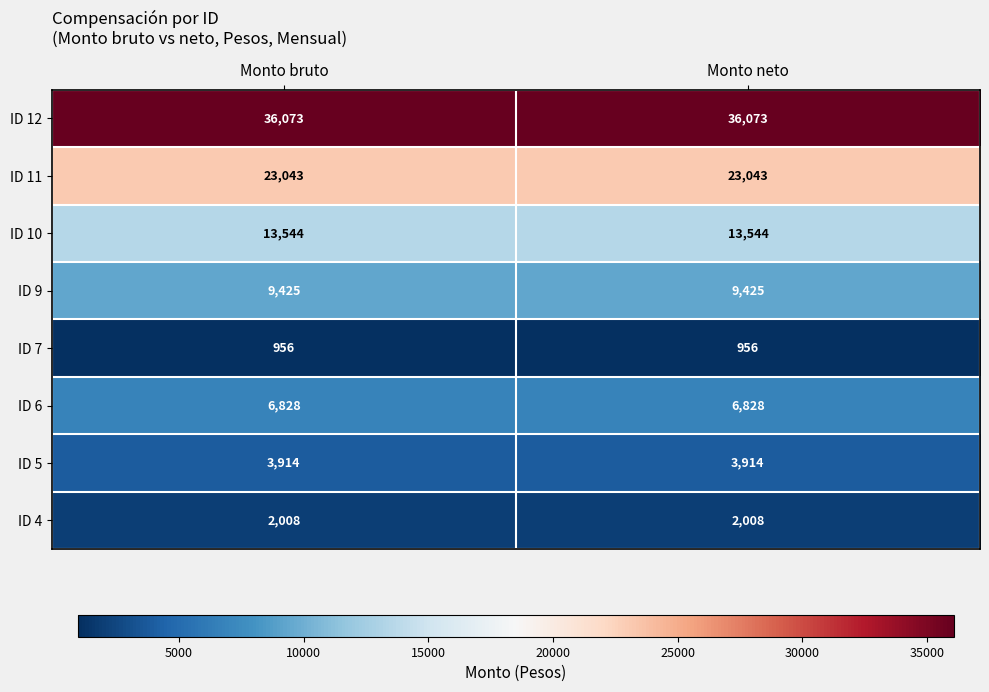

What is the sum of the ID 11 values at Monto neto and Monto bruto?

46086